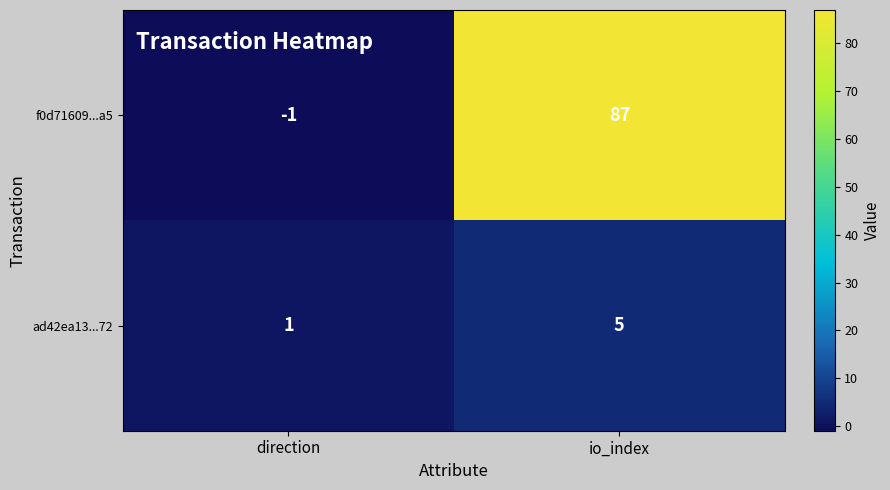

What is the average value of the ad42ea13...72 series?

3